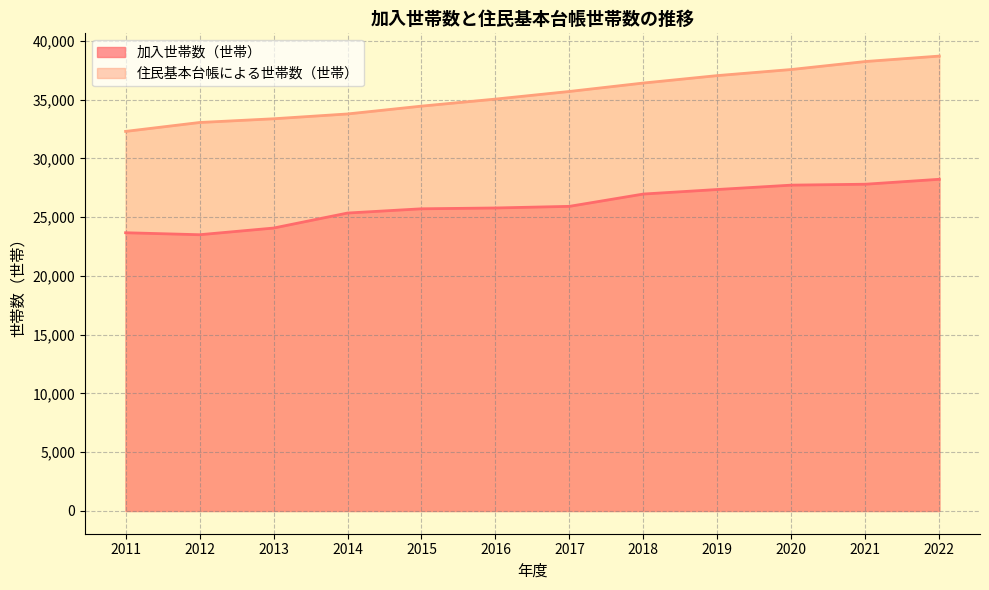

What are all the series names shown in the legend?

加入世帯数（世帯）, 住民基本台帳による世帯数（世帯）